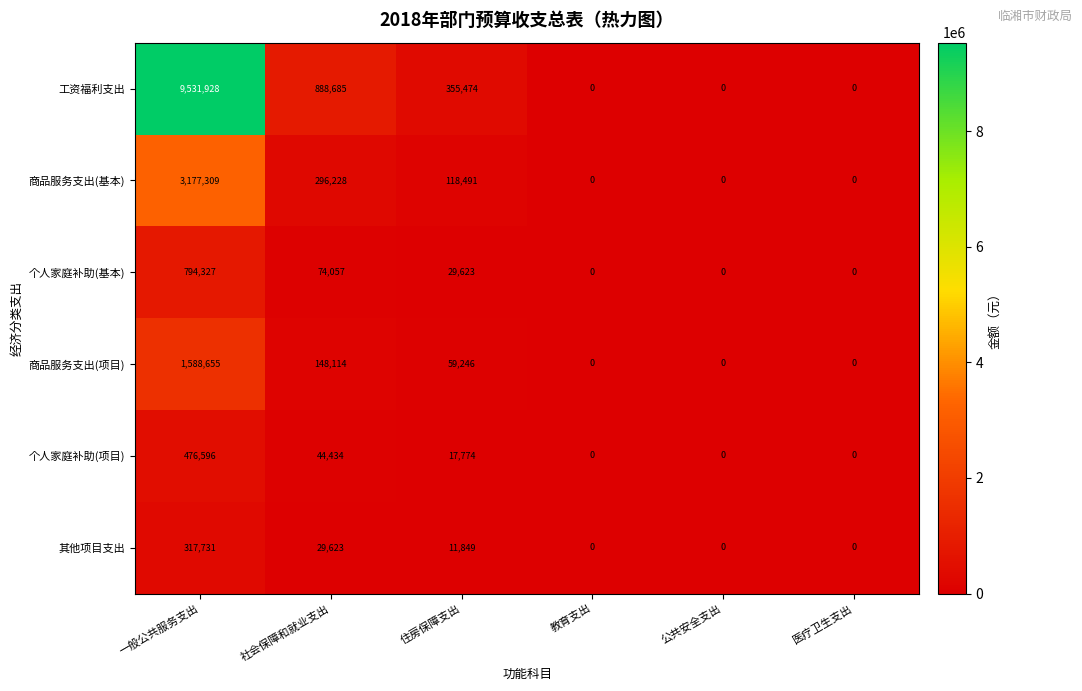

Rank the series by their maximum value, from highest to lowest.

工资福利支出, 商品服务支出(基本), 商品服务支出(项目), 个人家庭补助(基本), 个人家庭补助(项目), 其他项目支出